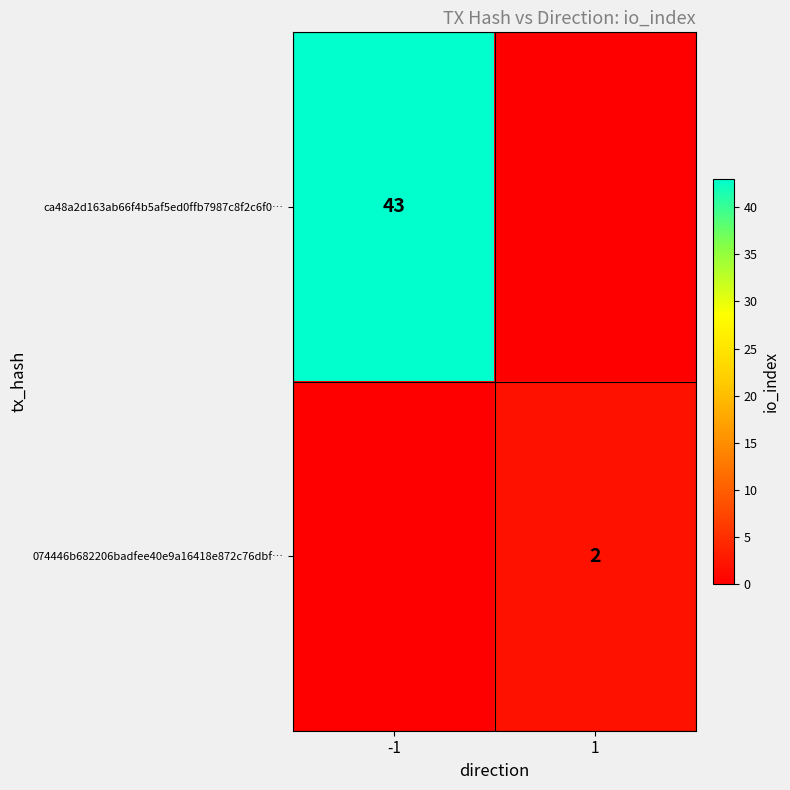

True or false: ca48a2d163ab66f4b5af5ed0ffb7987c8f2c6f0… has a value of 62 at -1.

False